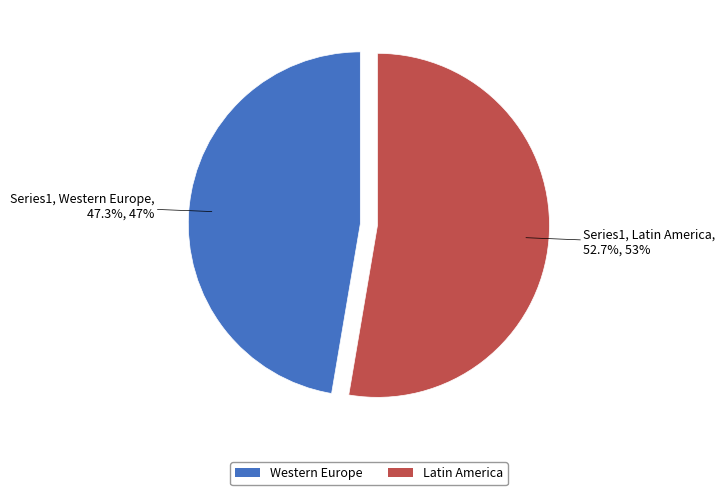

Between Latin America and Western Europe, which is larger?

Latin America